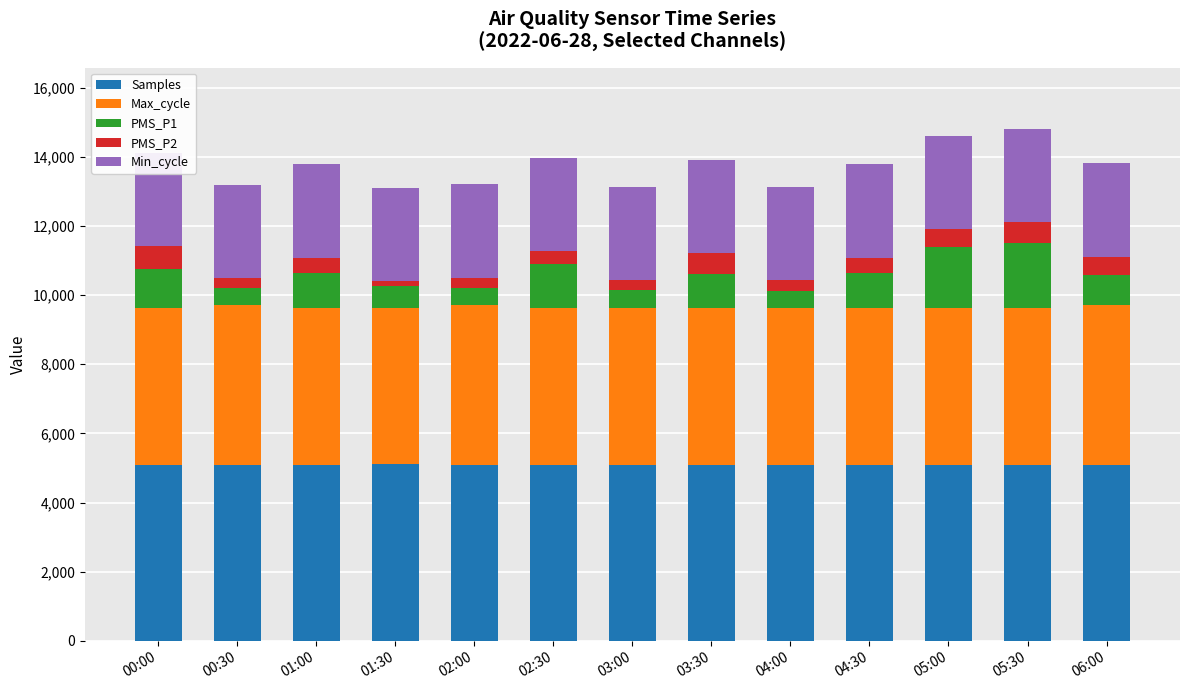

Rank the series by their maximum value, from highest to lowest.

Samples, Max_cycle, Min_cycle, PMS_P1, PMS_P2